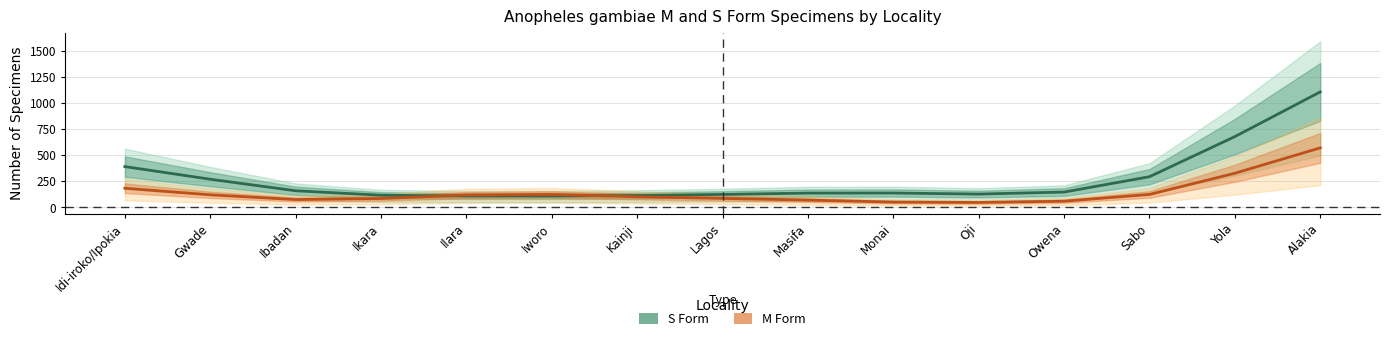

What are all the series names shown in the legend?

S Form, M Form